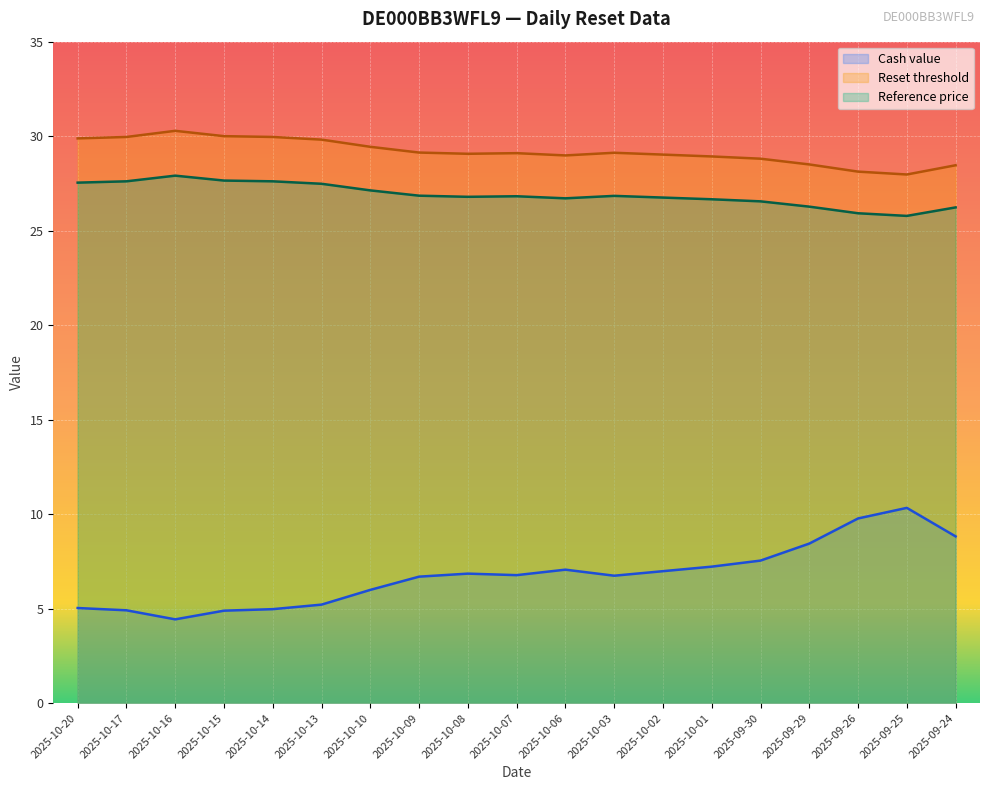

Read the Reference price value at 2025-10-08.

26.8